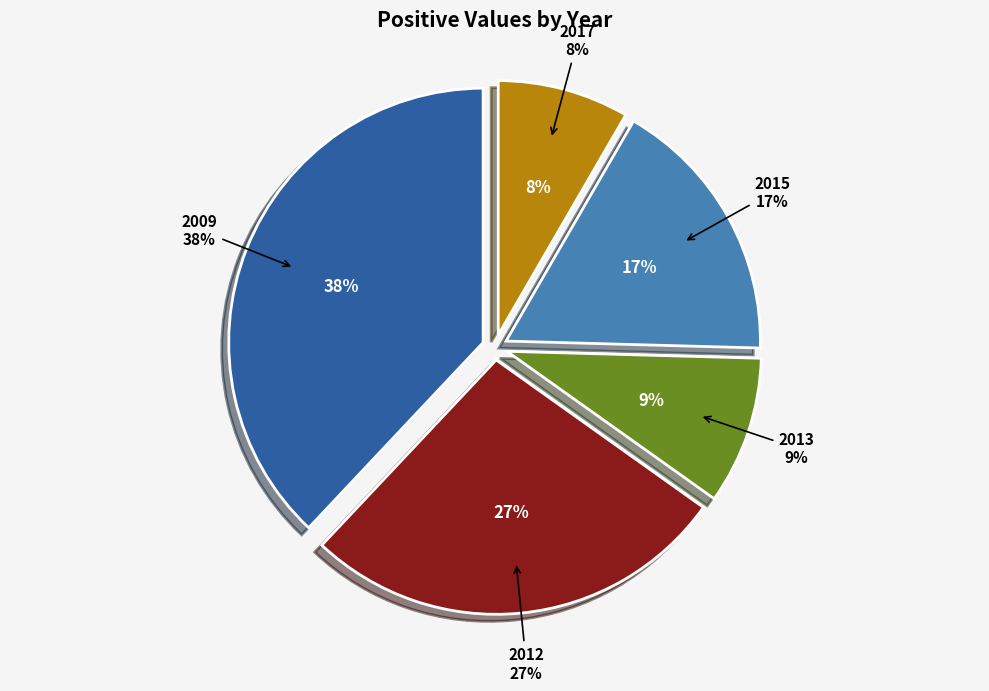

Which has a higher value, 2015 or 2009?

2009